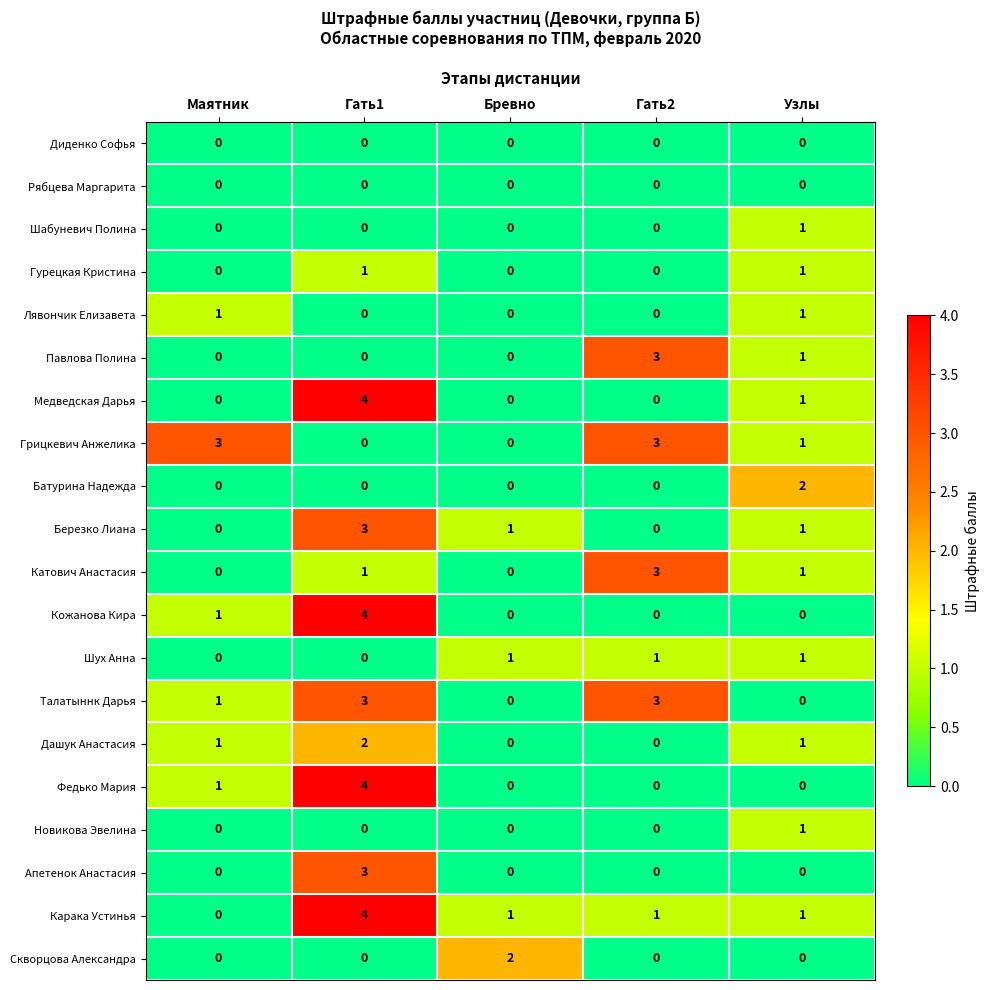

Where is Кожанова Кира nearest to the value 2?

Маятник